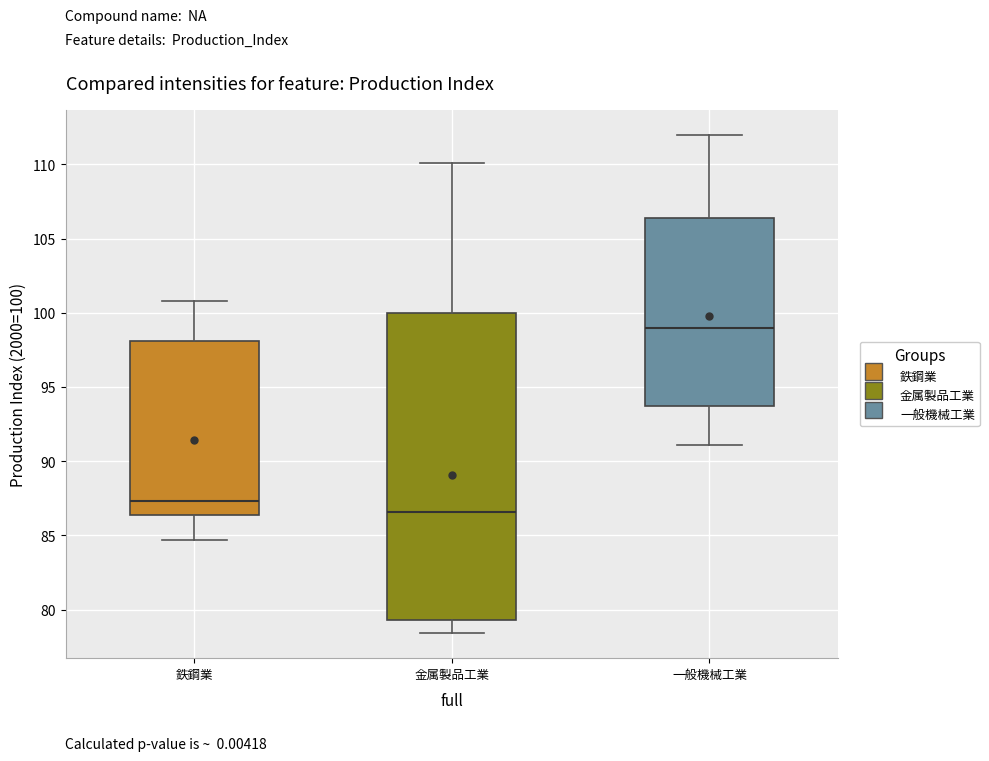

Comparing the boxes themselves (not the whiskers), which one is the tallest?

金属製品工業